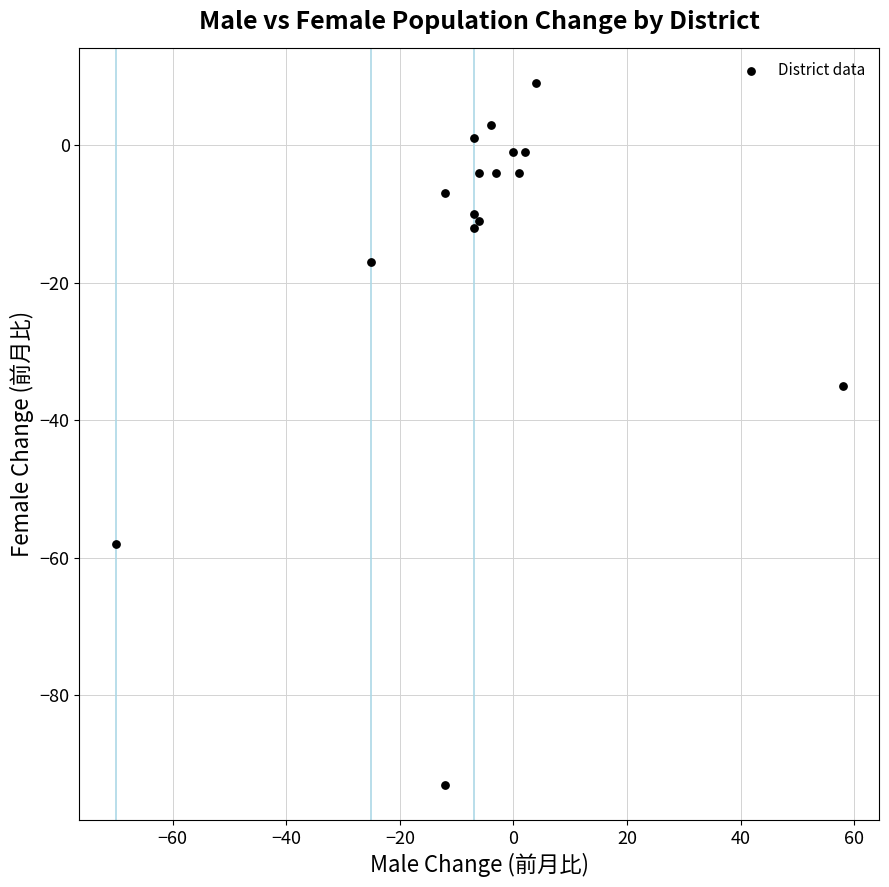

What Y value in the scatter plot is closest to -42?

-35